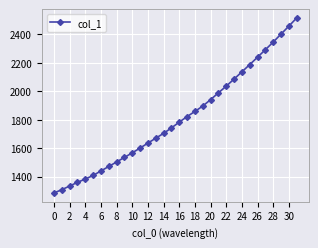

What is the value of the 30th point from the left?

2402.8